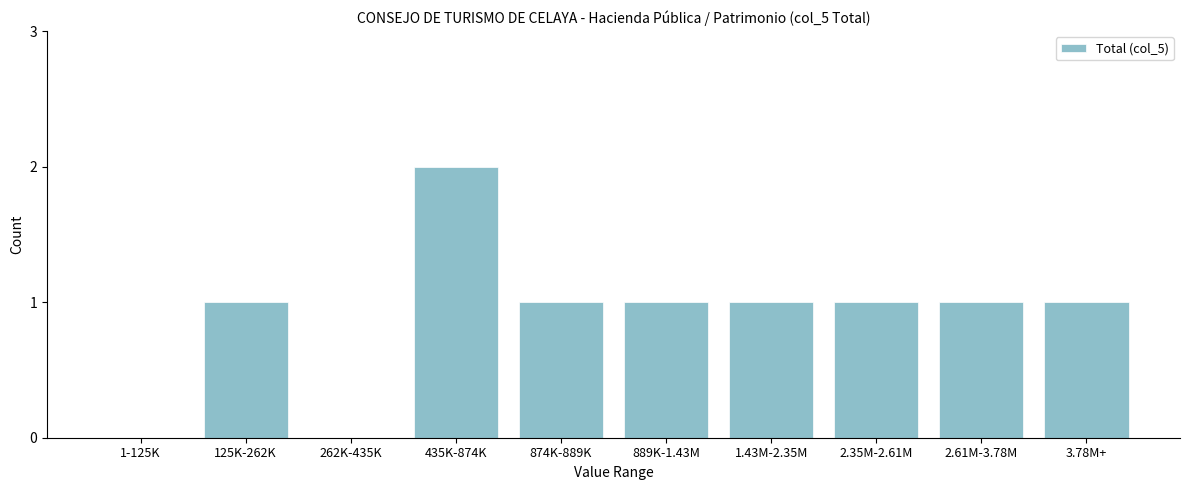

Reading left to right, list all the values displayed in this chart.

1-125K=0	125K-262K=1	262K-435K=0	435K-874K=2	874K-889K=1	889K-1.43M=1	1.43M-2.35M=1	2.35M-2.61M=1	2.61M-3.78M=1	3.78M+=1